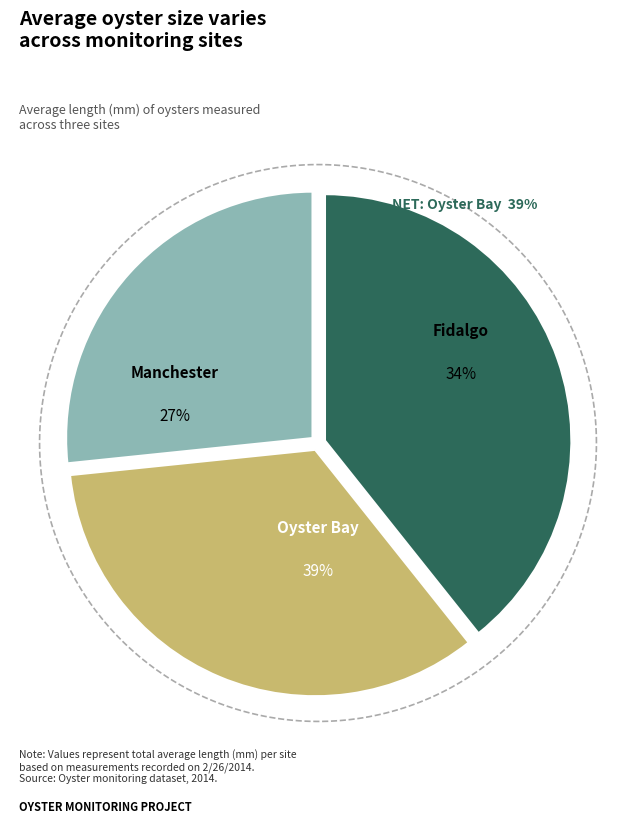

Is Fidalgo the majority of the pie?

No